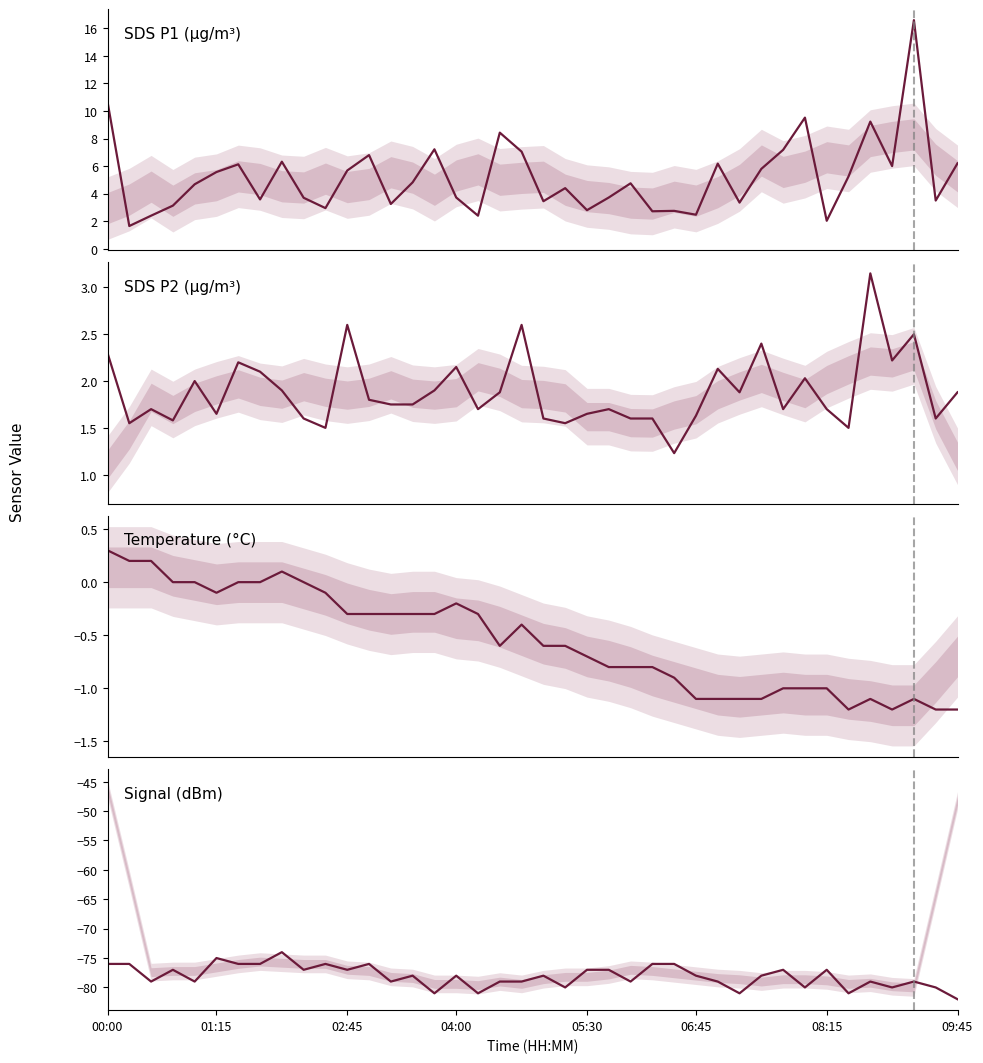

How many negative values does the Temp series have?

31